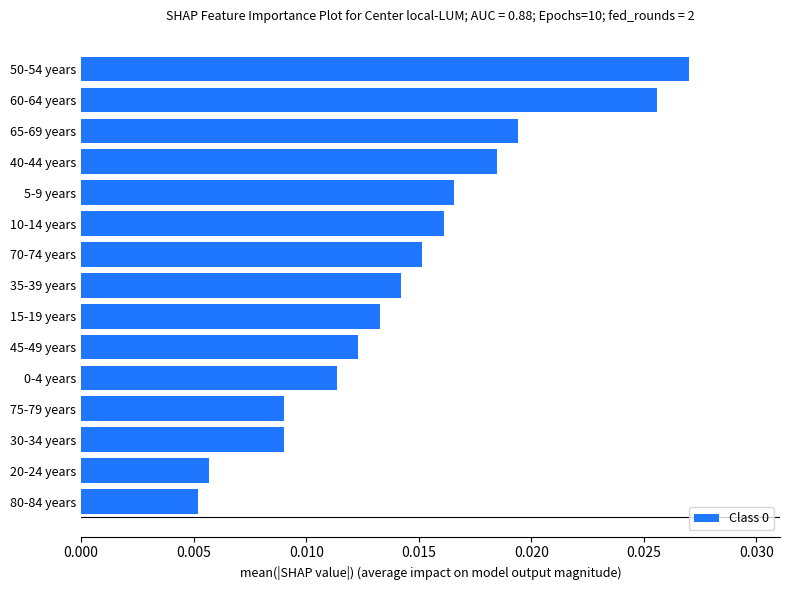

How many bars are there in total?

15